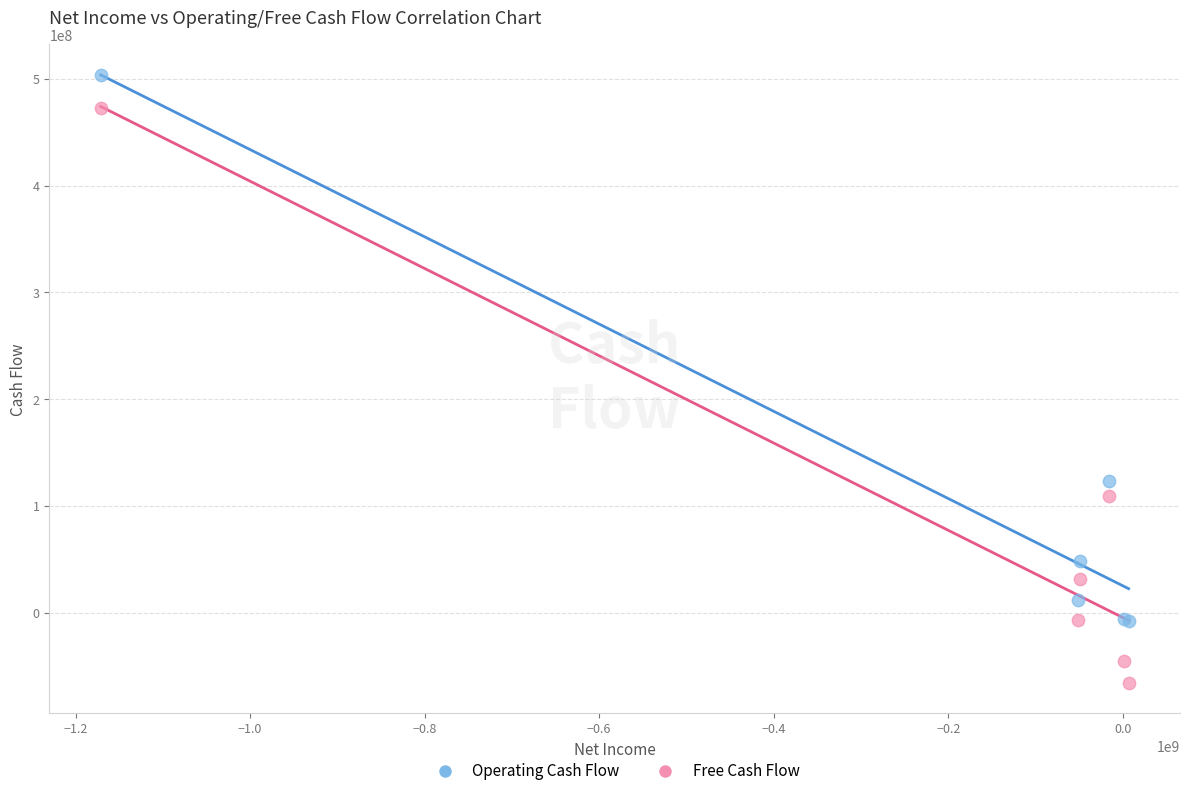

Which series contains the highest Y value?

Operating Cash Flow